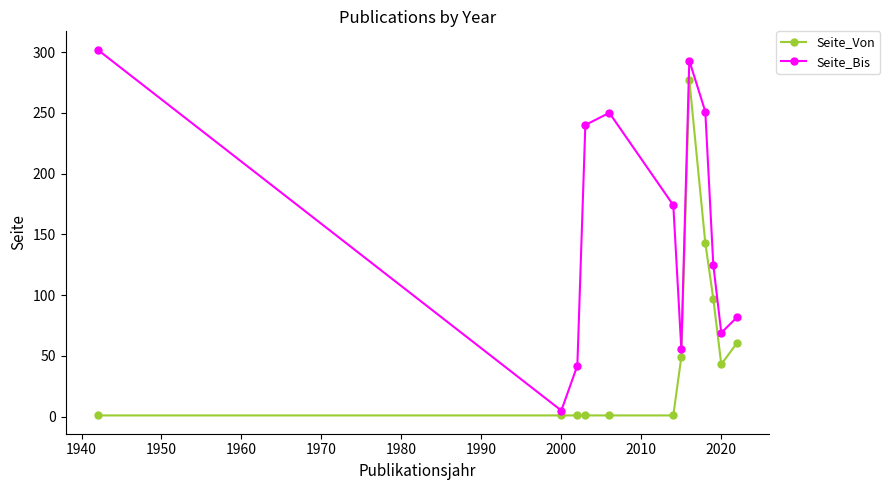

How many interior local peaks does the Seite_Bis series have?

2